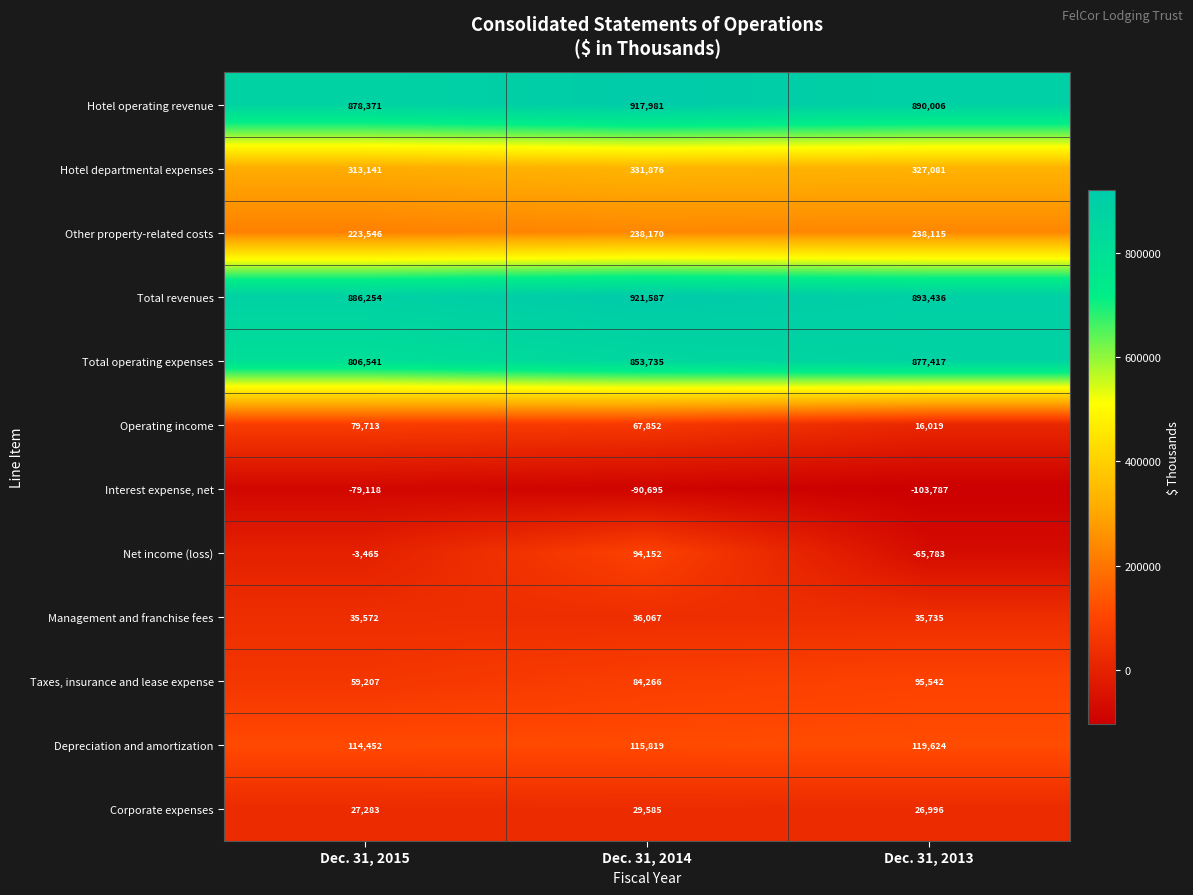

Rank the series at Dec. 31, 2013 from highest to lowest value.

Total revenues, Hotel operating revenue, Total operating expenses, Hotel departmental expenses, Other property-related costs, Depreciation and amortization, Taxes, insurance and lease expense, Management and franchise fees, Corporate expenses, Operating income, Net income (loss), Interest expense, net